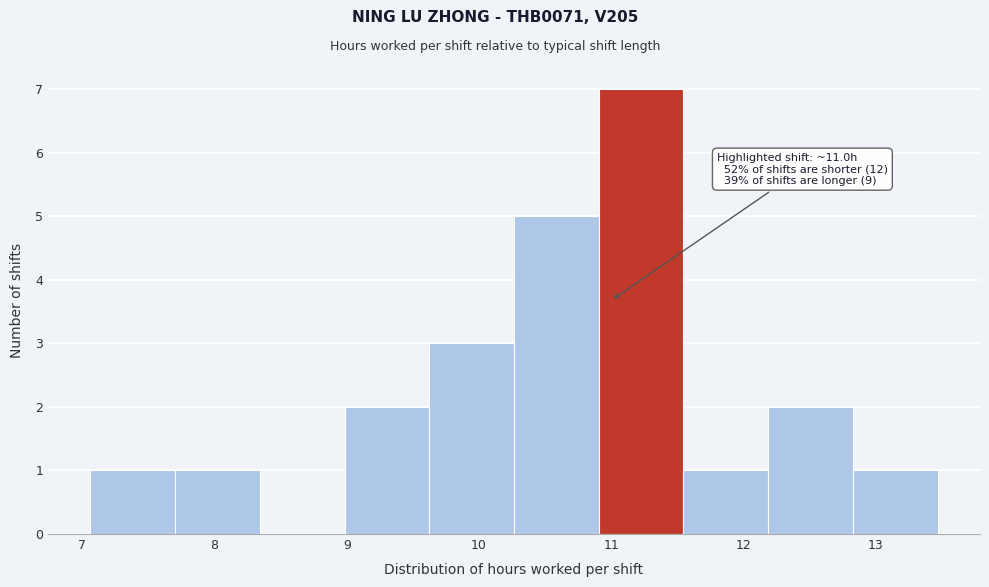

Which range on the x-axis has the tallest bar?

10.9 to 11.5